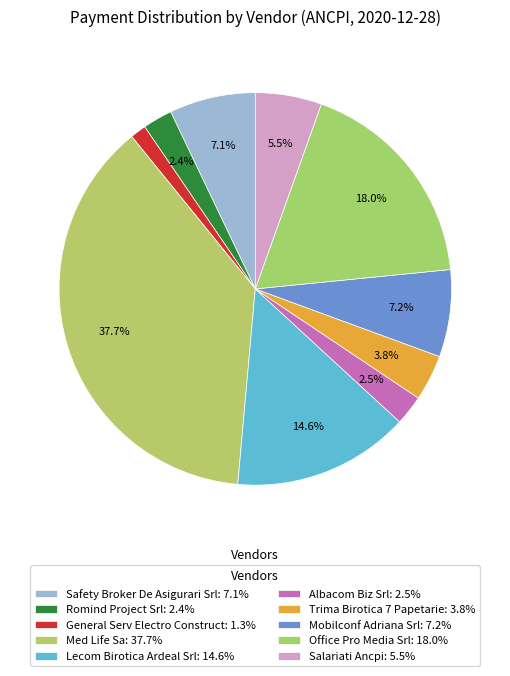

To the nearest percent, what is the average slice percentage?

10%